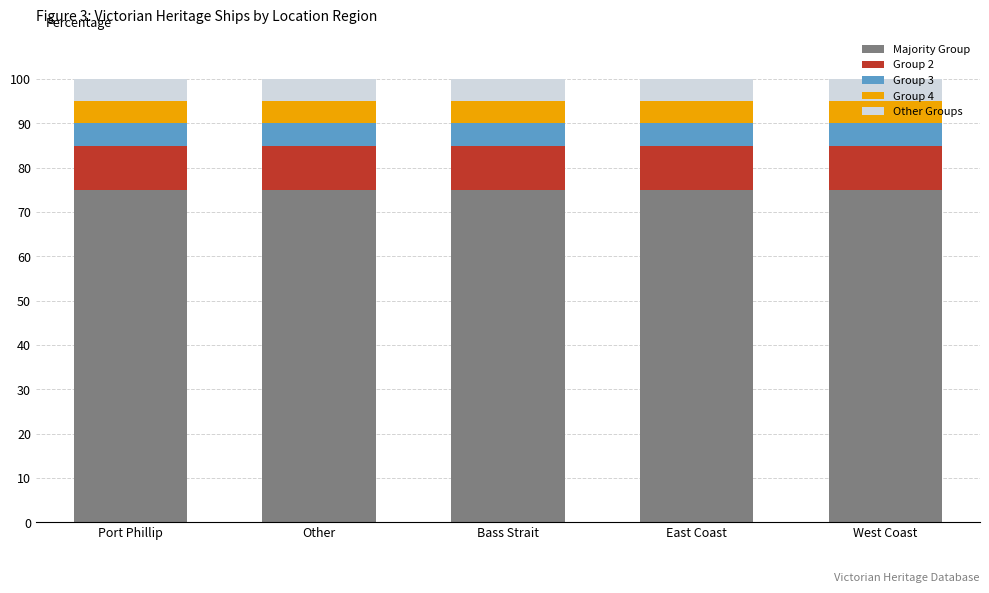

What is the minimum value for Majority Group?

75